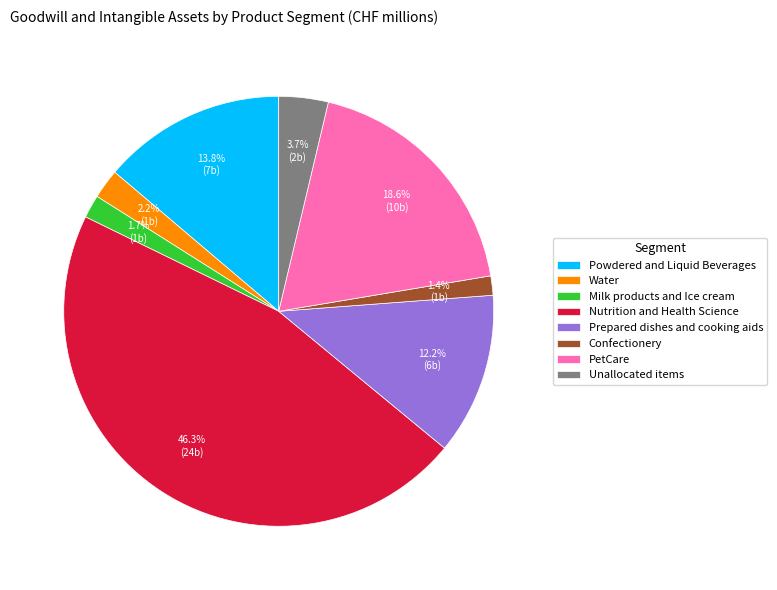

To the nearest percent, what is the average slice percentage?

12%